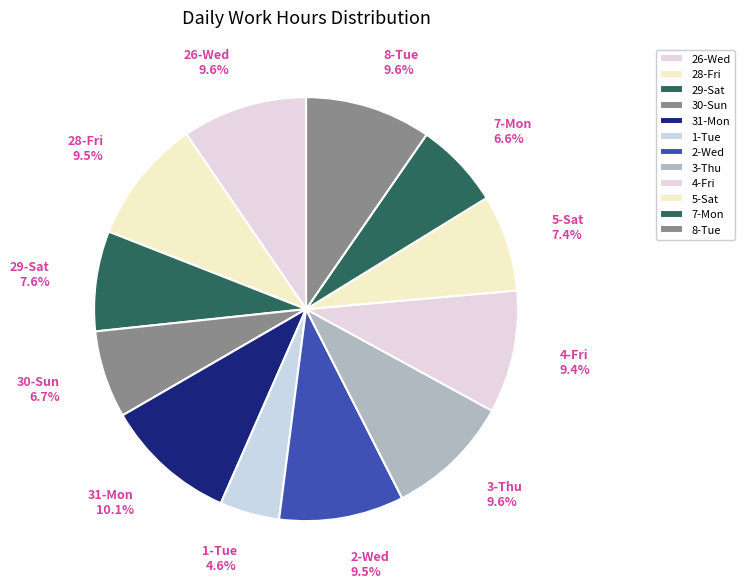

True or false: 31-Mon accounts for 10% of the total.

True